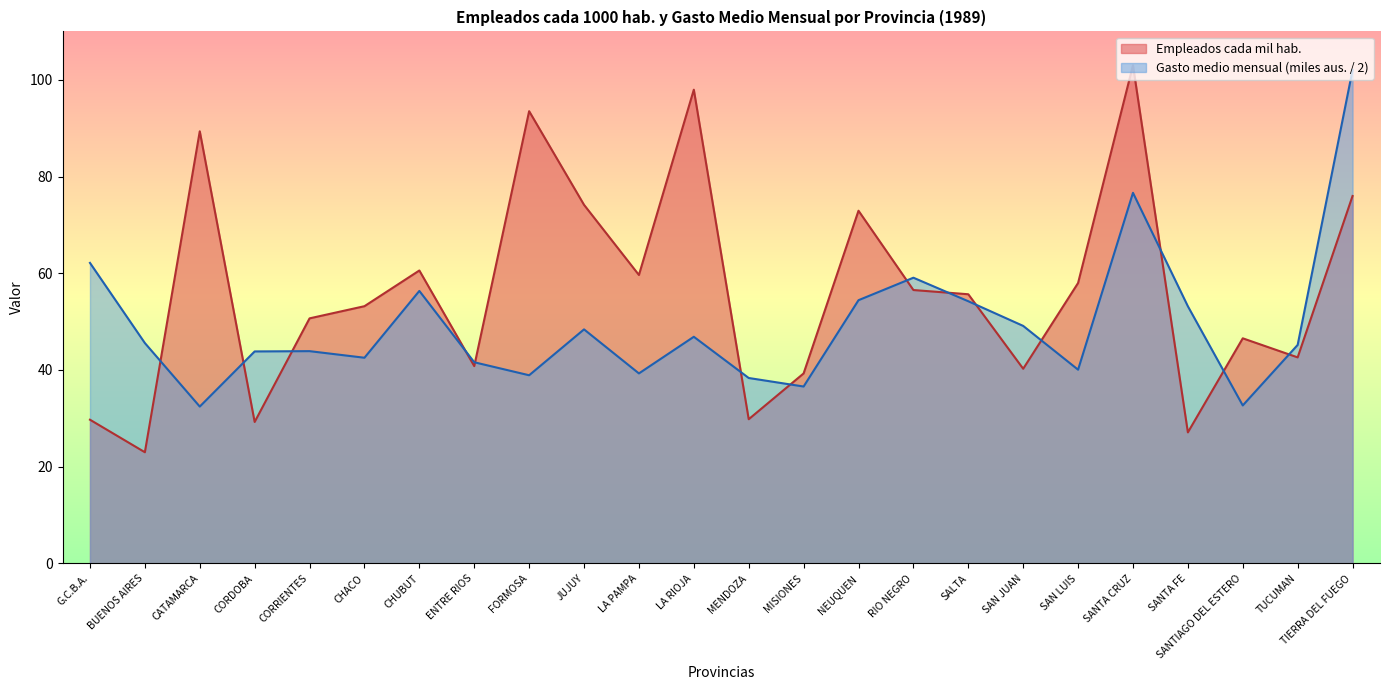

List the labels in order of value, largest first.

SANTA CRUZ, LA RIOJA, FORMOSA, CATAMARCA, TIERRA DEL FUEGO, JUJUY, NEUQUEN, CHUBUT, LA PAMPA, SAN LUIS, RIO NEGRO, SALTA, CHACO, CORRIENTES, SANTIAGO DEL ESTERO, TUCUMAN, ENTRE RIOS, SAN JUAN, MISIONES, MENDOZA, G.C.B.A., CORDOBA, SANTA FE, BUENOS AIRES